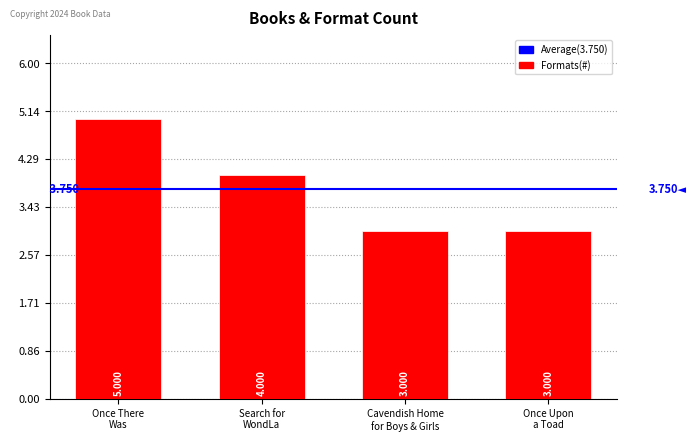

What is the difference between the second highest and second lowest values?

1